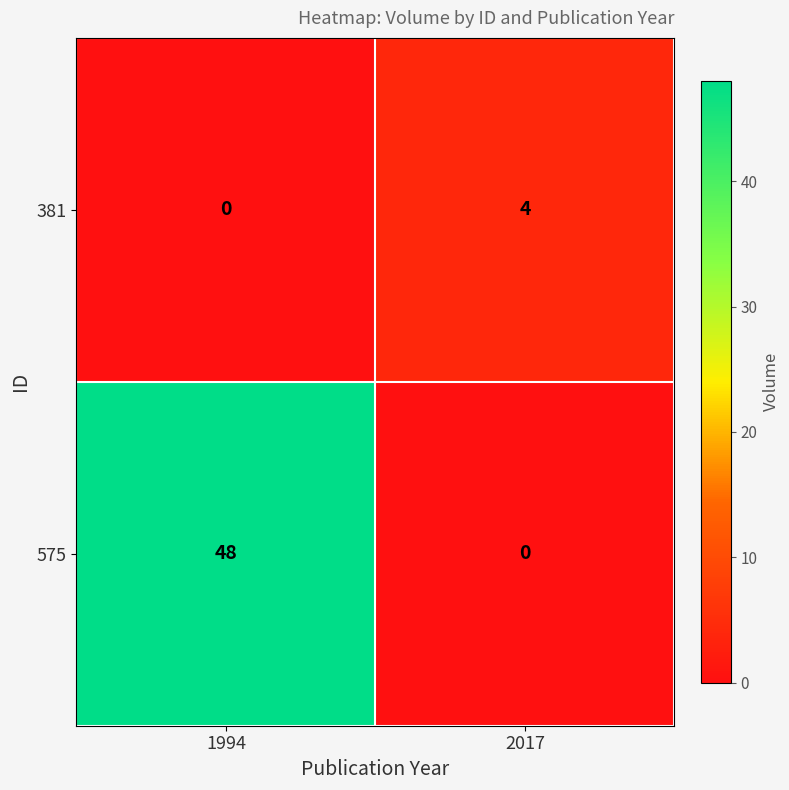

Which category has the highest value across all series?

1994